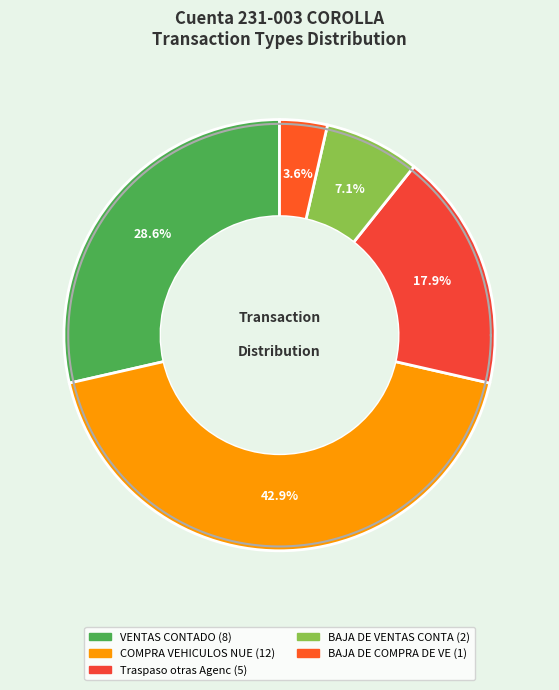

To the nearest percent, what is the combined percentage of VENTAS CONTADO and Traspaso otras Agenc?

46%